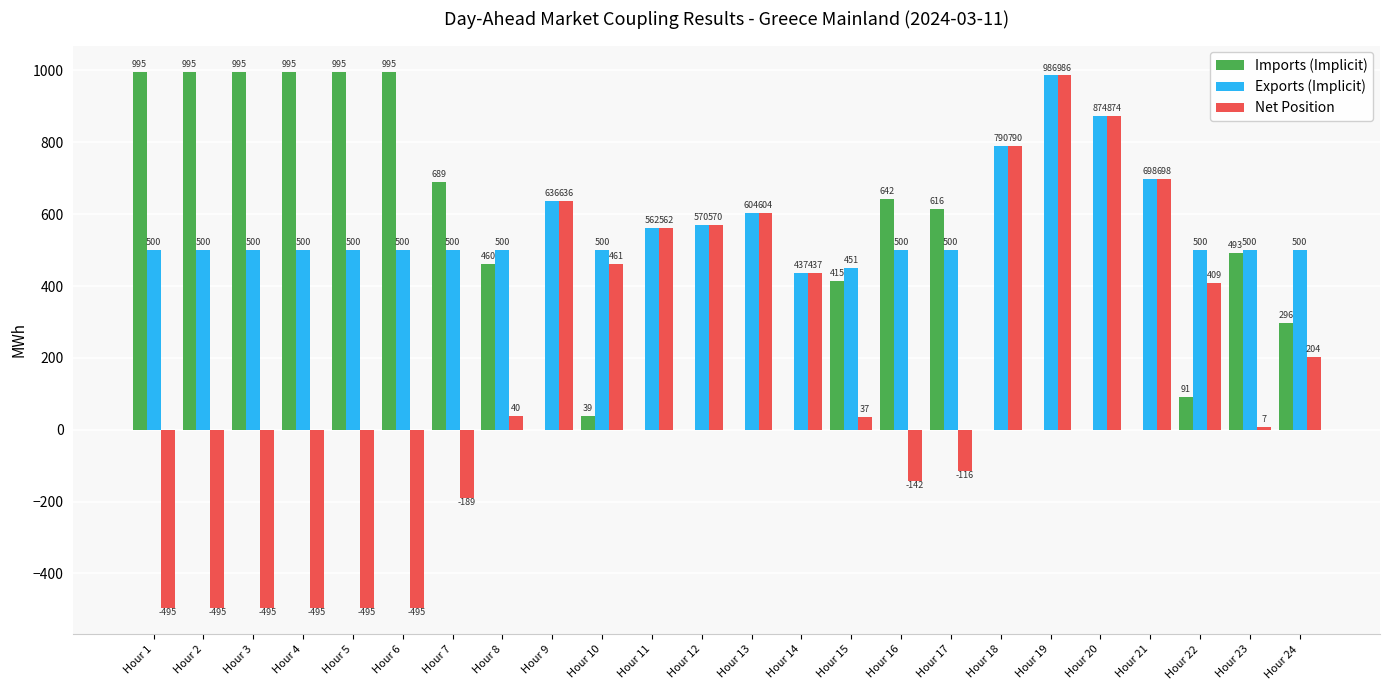

What is the approximate value of Net Position at Hour 22?

409.3